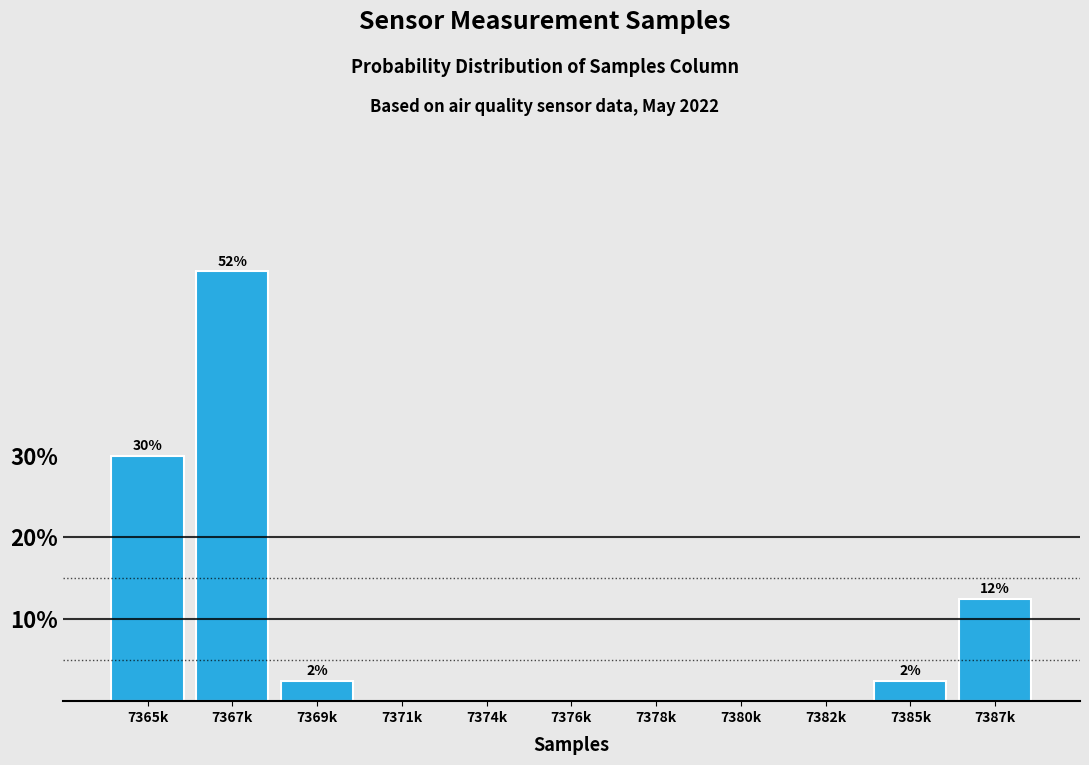

Reading left to right, list all the values displayed in this chart.

7365k=30.0	7367k=52.5	7369k=2.5	7371k=0.0	7374k=0.0	7376k=0.0	7378k=0.0	7380k=0.0	7382k=0.0	7385k=2.5	7387k=12.5